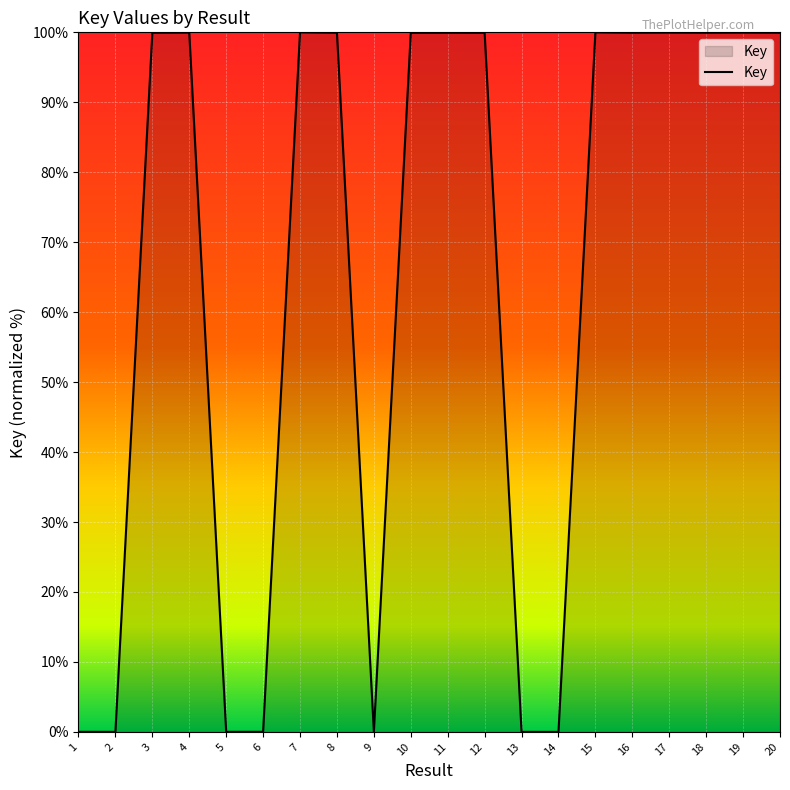

The value at 4 is 100.0. True or false?

True